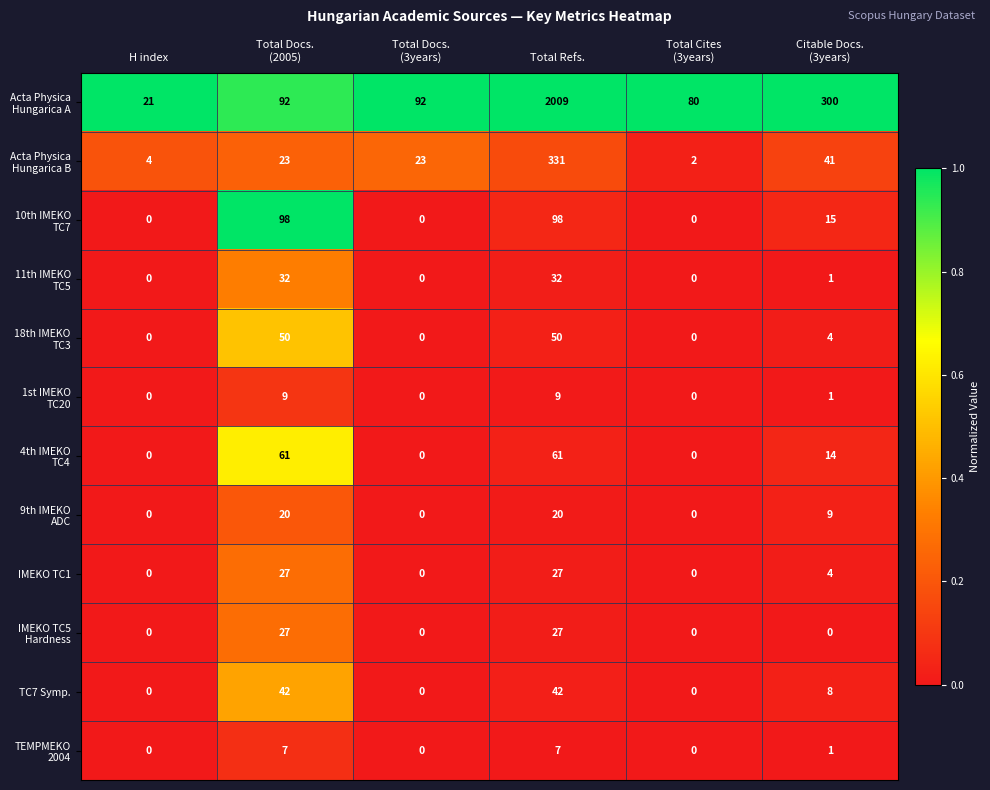

Which category has the highest value across all series?

Total Refs.